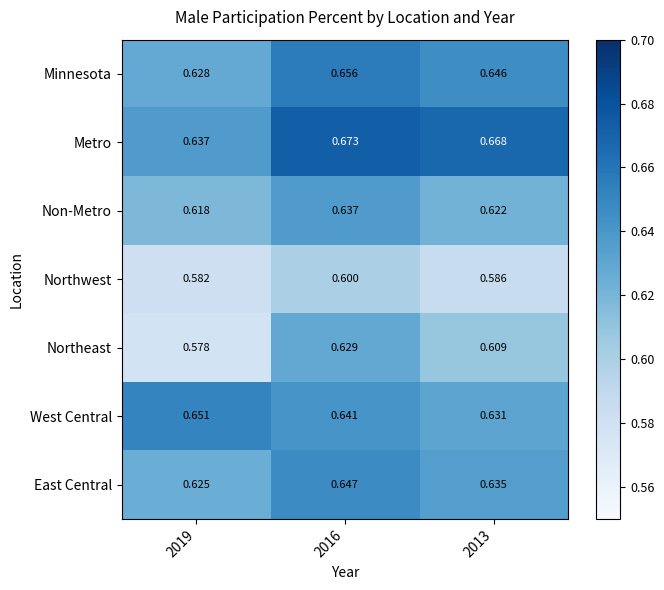

Which series changed the most between 2019 and 2016?

Northeast